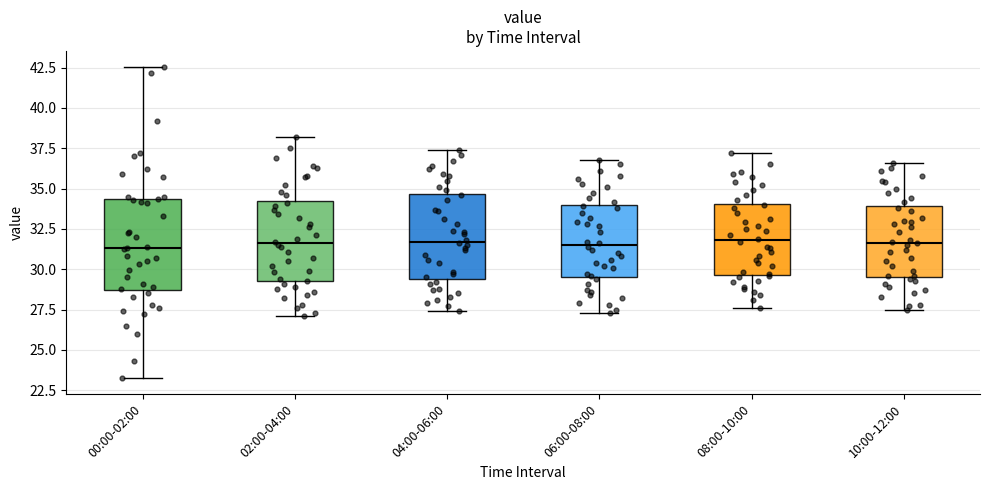

Reading left to right, transcribe this box plot: for each box, give where its median line is, the range the box spans, and where its two whiskers end, as read against the y-axis. The values are not printed on the chart, so give them approximately, as read against the axis.

00:00-02:00: median 31.5, box 28.5 to 34.5, whiskers 23.0 to 42.5
02:00-04:00: median 31.5, box 29.5 to 34.0, whiskers 27.0 to 38.0
04:00-06:00: median 31.5, box 29.5 to 34.5, whiskers 27.5 to 37.5
06:00-08:00: median 31.5, box 29.5 to 34.0, whiskers 27.5 to 37.0
08:00-10:00: median 32.0, box 29.5 to 34.0, whiskers 27.5 to 37.0
10:00-12:00: median 31.5, box 29.5 to 34.0, whiskers 27.5 to 36.5